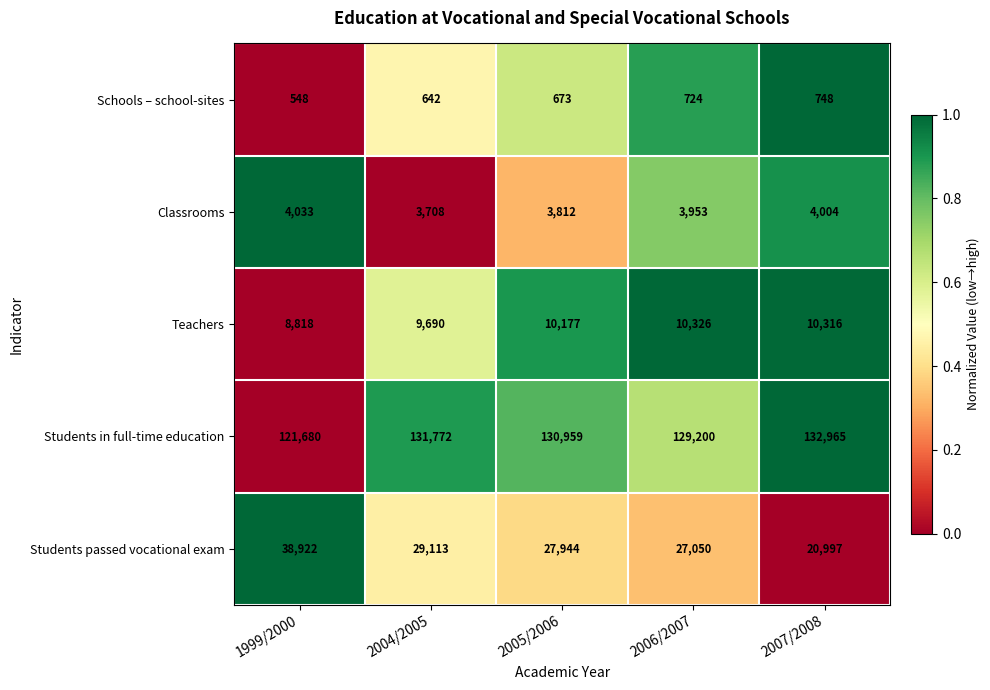

What is the average value of the Teachers series?

9865